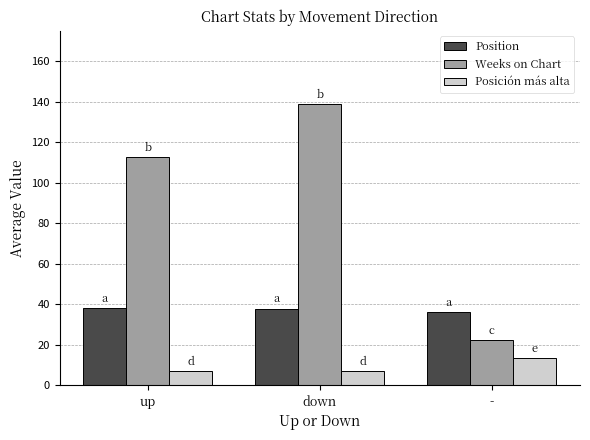

What is the spread (max minus min) of values at down?

131.8